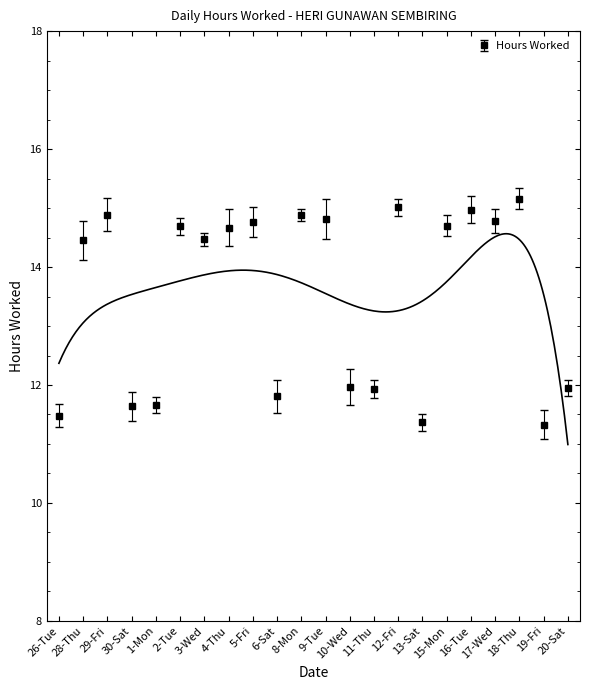

How many lines are shown in the chart?

1